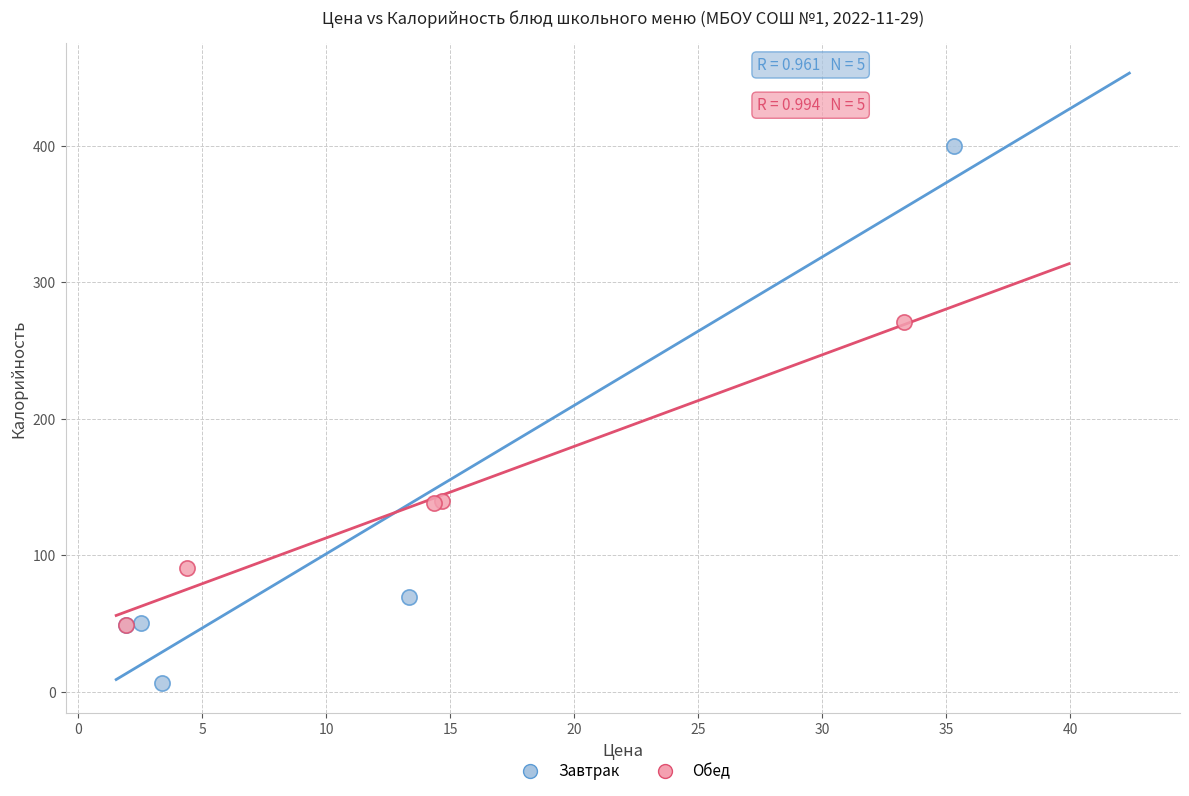

Which series reaches the maximum Y coordinate?

Завтрак